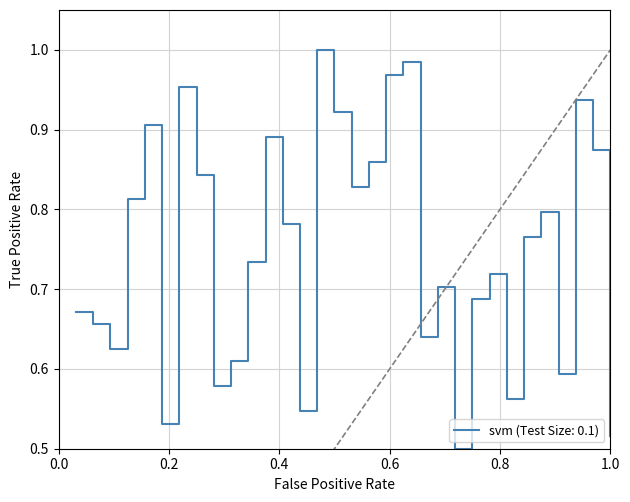

Does the chart have visible grid lines?

Yes